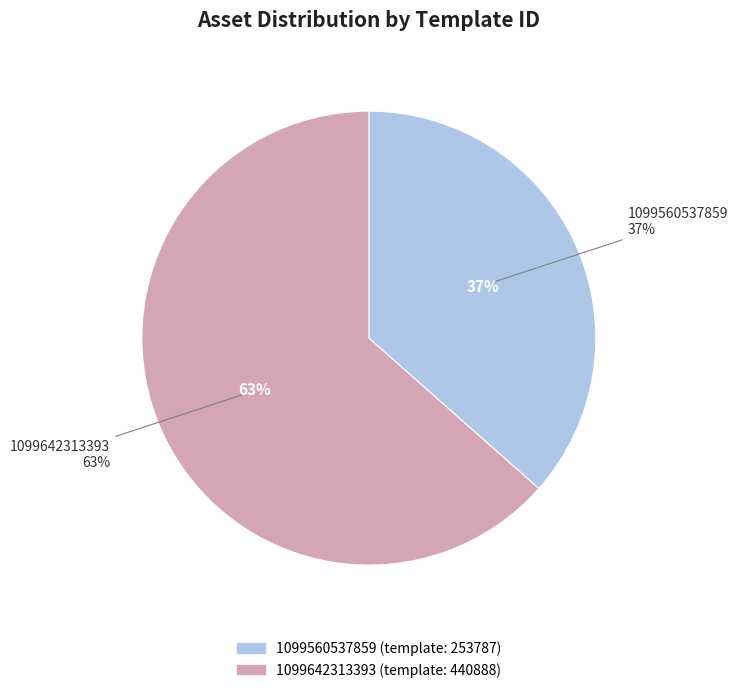

True or false: 1099560537859 accounts for 43% of the total.

False